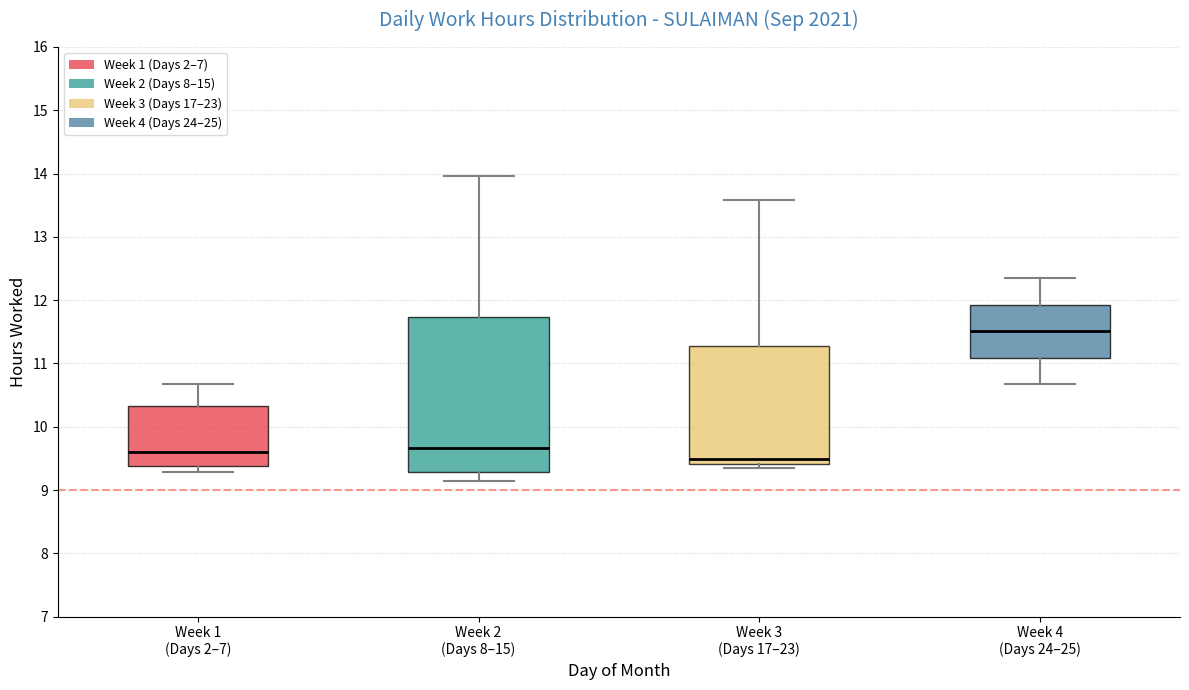

Reading left to right, transcribe this box plot: for each box, give where its median line is, the range the box spans, and where its two whiskers end, as read against the y-axis. The values are not printed on the chart, so give them approximately, as read against the axis.

Week 1 (Days 2–7): median 9.6, box 9.4 to 10.3, whiskers 9.3 to 10.7
Week 2 (Days 8–15): median 9.7, box 9.3 to 11.7, whiskers 9.1 to 14.0
Week 3 (Days 17–23): median 9.5, box 9.4 to 11.3, whiskers 9.4 (just below the box's lower edge) to 13.6
Week 4 (Days 24–25): median 11.5, box 11.1 to 11.9, whiskers 10.7 to 12.4